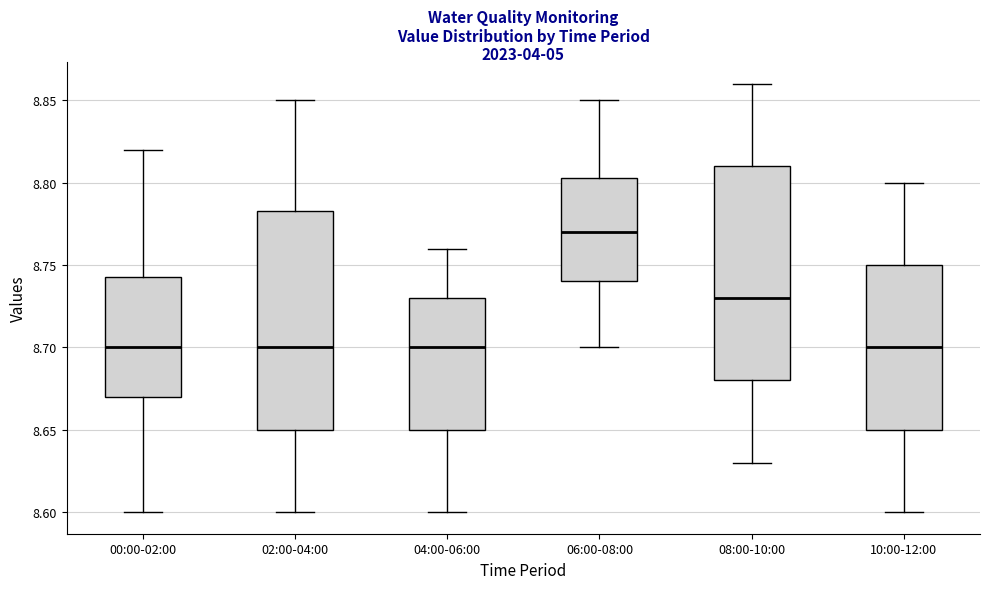

Which box has the highest median line?

06:00-08:00